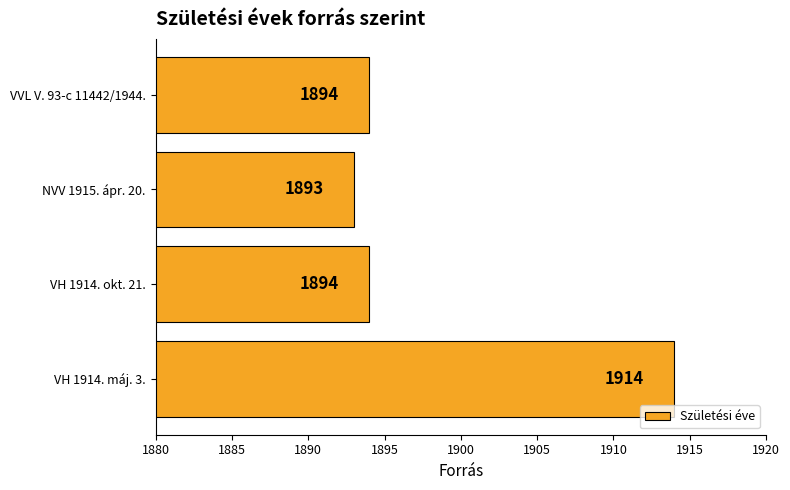

Count the number of data series in this chart.

1